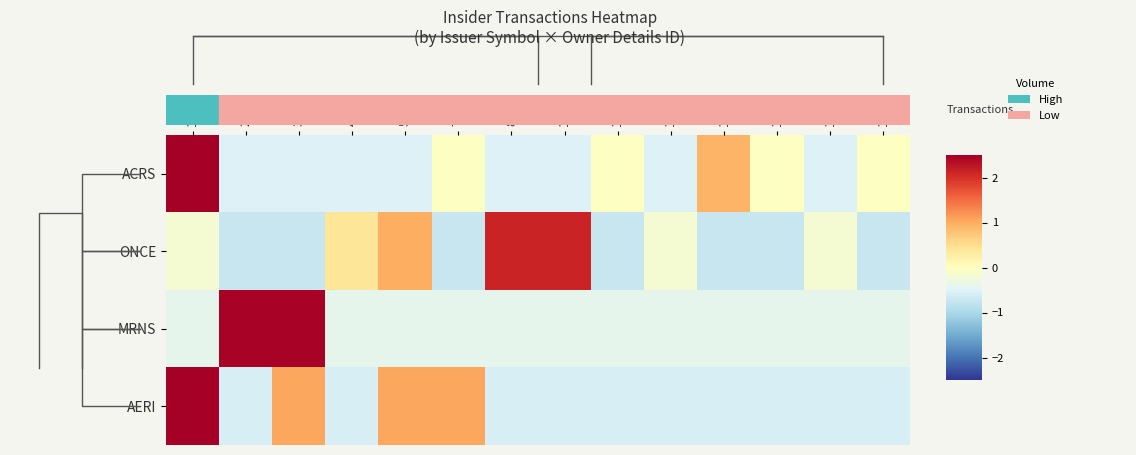

Reading left to right, extract all data points from this chart.

ACRS: 1=3.3	2=-0.5	3=-0.5	4=-0.5	5=-0.5	7=-0.0	8=-0.5	10=-0.5	11=-0.0	12=-0.5	13=0.9	14=-0.0	15=-0.5	19=-0.0
ONCE: 1=-0.2	2=-0.7	3=-0.7	4=0.4	5=1.0	7=-0.7	8=2.1	10=2.1	11=-0.7	12=-0.2	13=-0.7	14=-0.7	15=-0.2	19=-0.7
MRNS: 1=-0.4	2=2.4	3=2.4	4=-0.4	5=-0.4	7=-0.4	8=-0.4	10=-0.4	11=-0.4	12=-0.4	13=-0.4	14=-0.4	15=-0.4	19=-0.4
AERI: 1=2.7	2=-0.6	3=1.1	4=-0.6	5=1.1	7=1.1	8=-0.6	10=-0.6	11=-0.6	12=-0.6	13=-0.6	14=-0.6	15=-0.6	19=-0.6